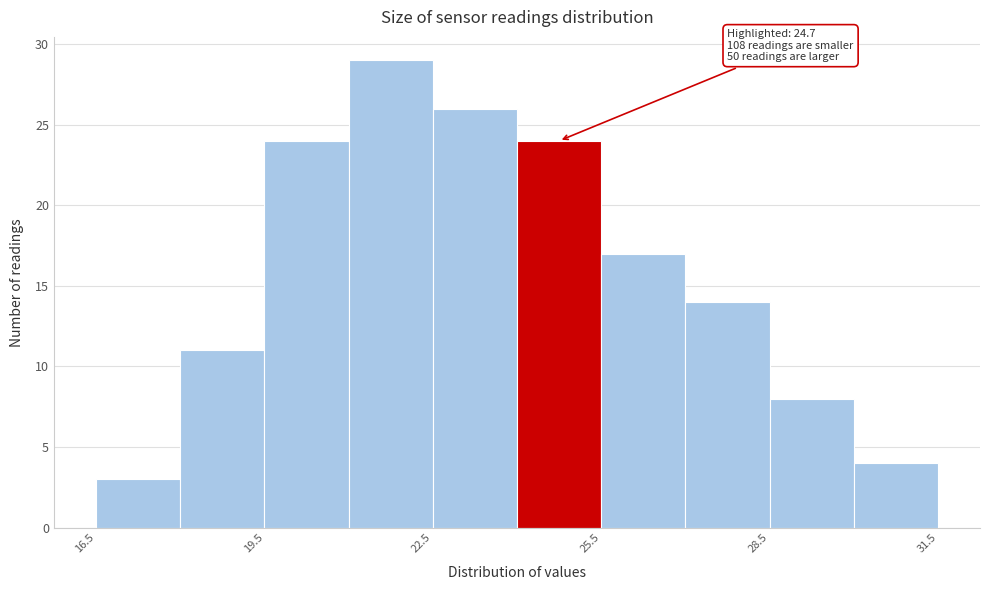

Read against the x-axis, roughly where is the centre of the tallest bar?

22.0